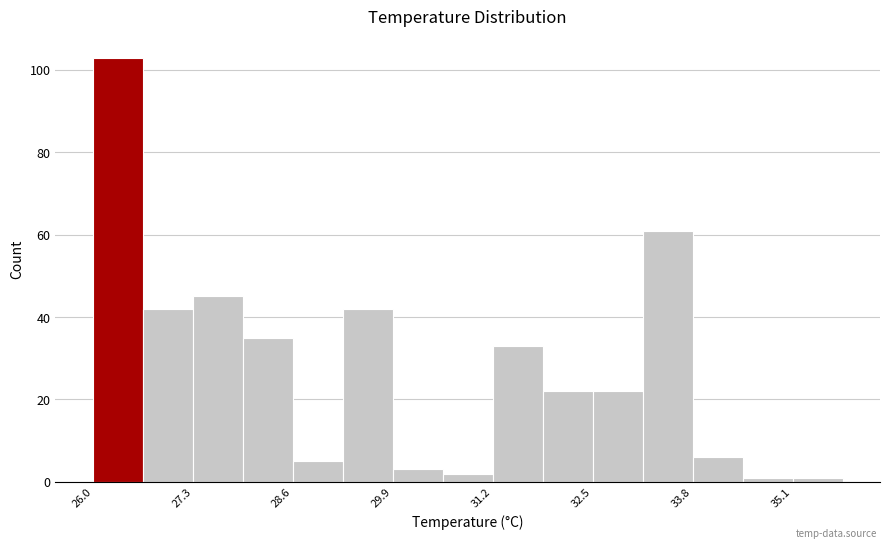

Read against the x-axis, roughly where is the centre of the tallest bar?

26.4